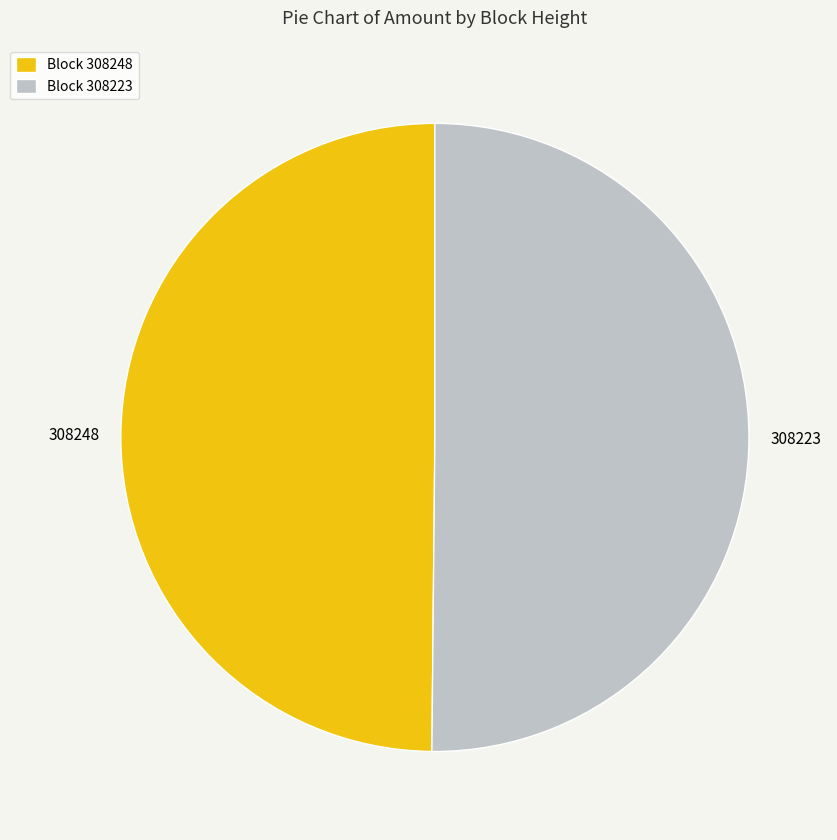

Is the sum of Block 308223 and Block 308248 greater than half?

Yes